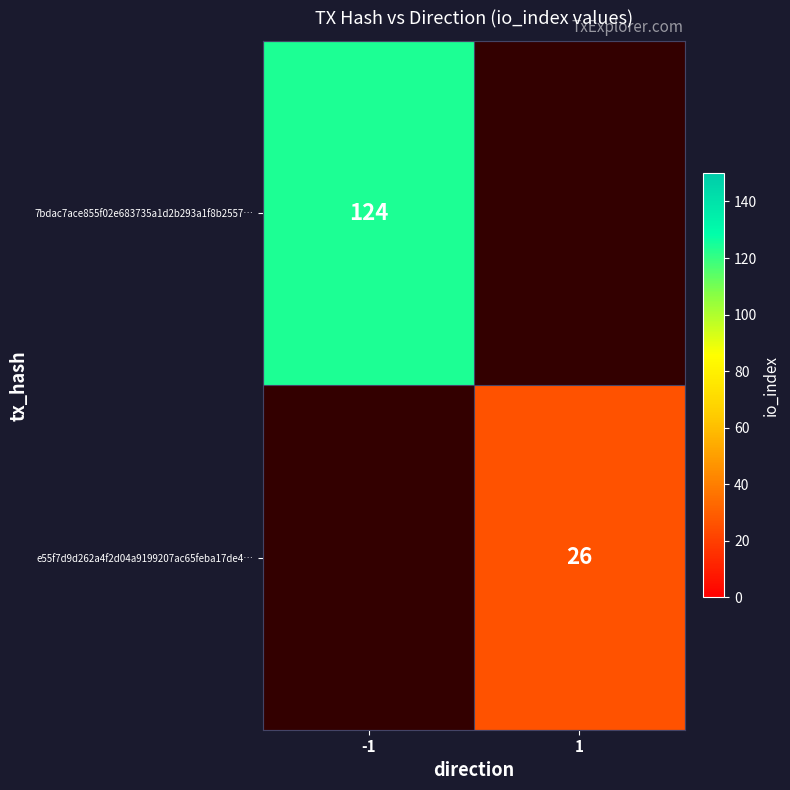

At how many categories does at least one series exceed 43?

1